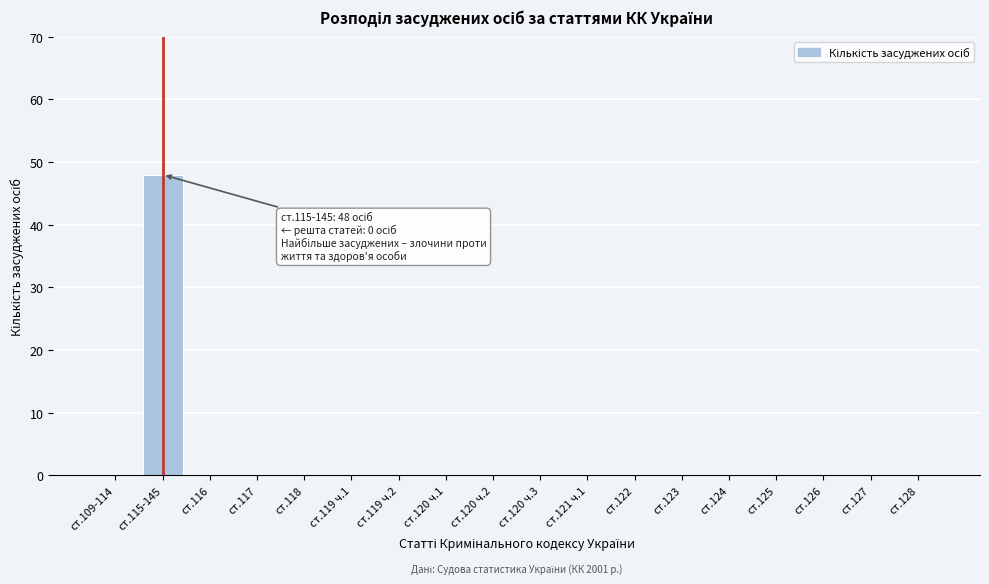

Reading right to left, list all the values displayed in this chart.

ст.128=0	ст.127=0	ст.126=0	ст.125=0	ст.124=0	ст.123=0	ст.122=0	ст.121 ч.1=0	ст.120 ч.3=0	ст.120 ч.2=0	ст.120 ч.1=0	ст.119 ч.2=0	ст.119 ч.1=0	ст.118=0	ст.117=0	ст.116=0	ст.115-145=48	ст.109-114=0